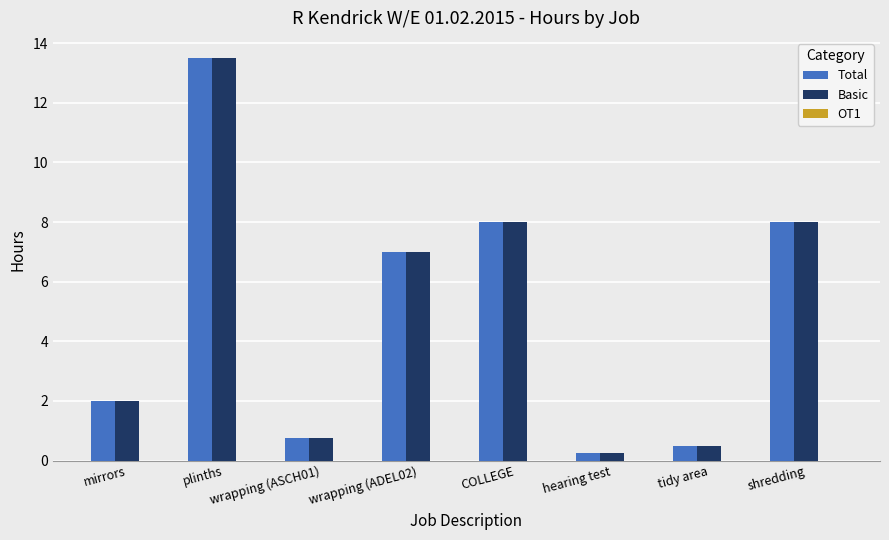

What is the label of the 7th bar from the left?

tidy area